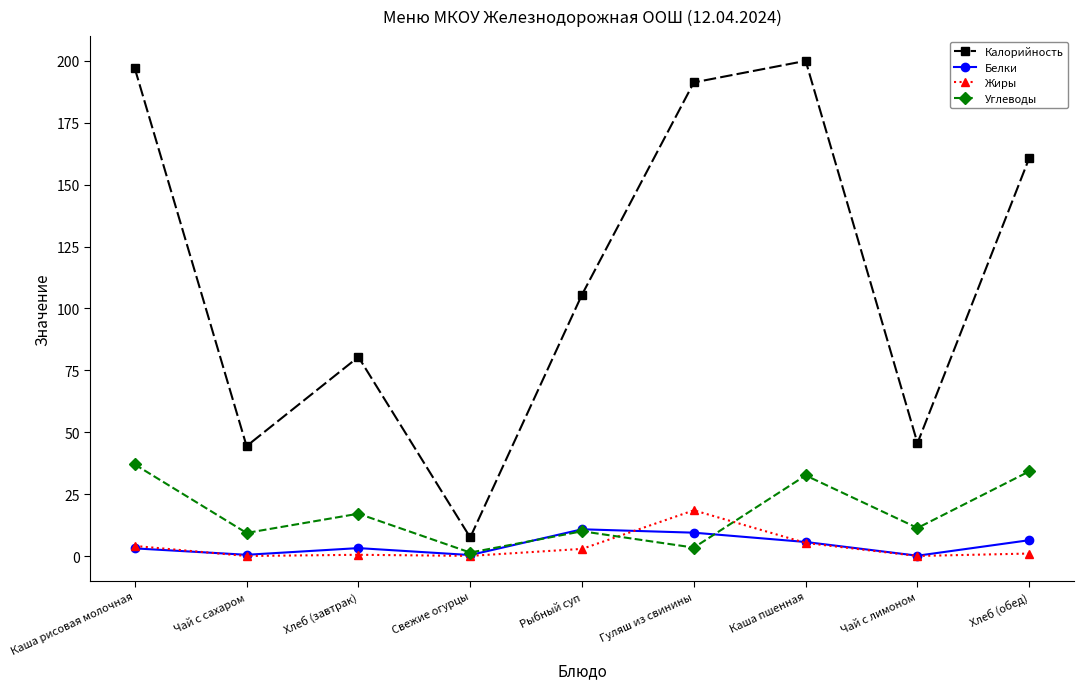

True or false: Жиры and Калорийность intersect in this chart.

False